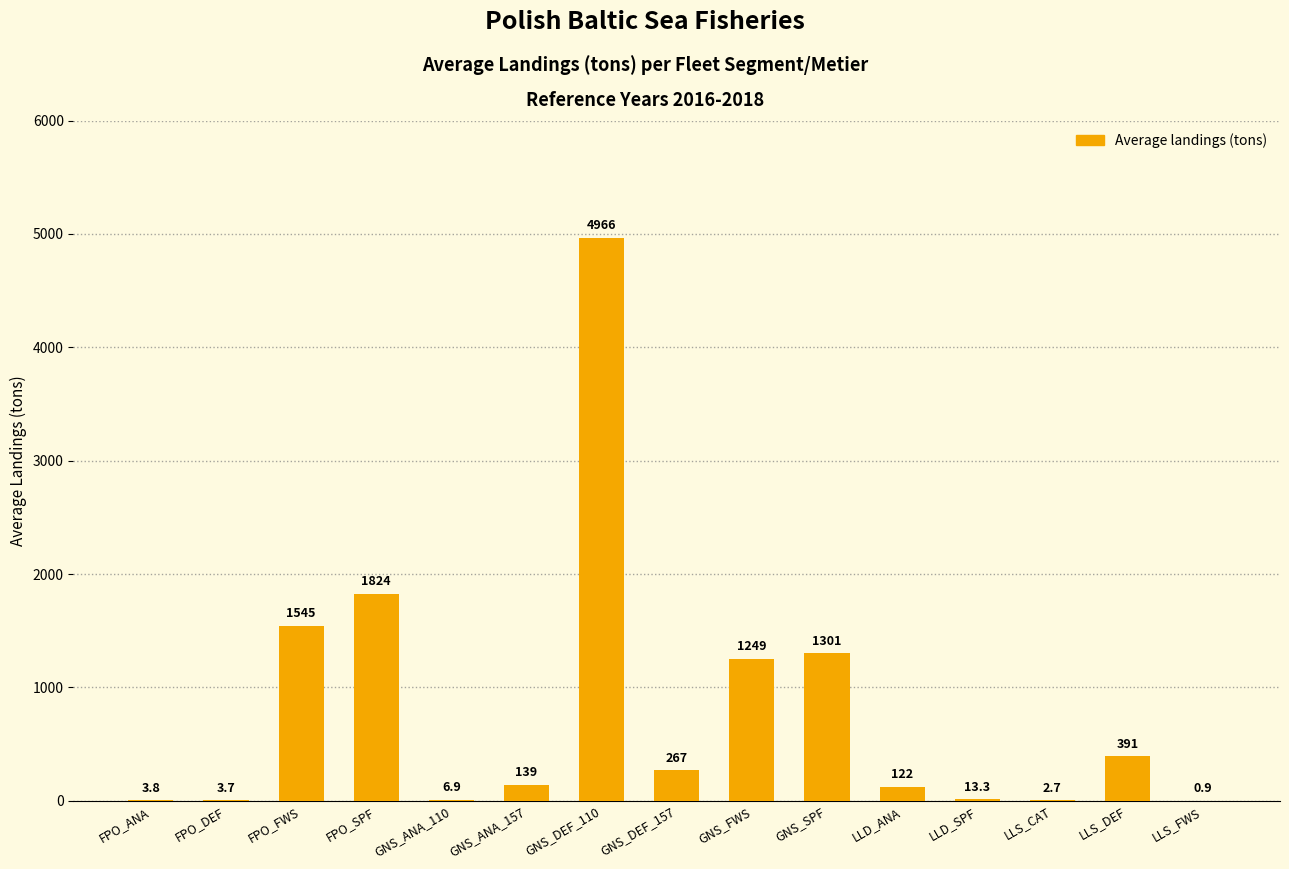

What is the maximum value shown in the chart?

4966.0